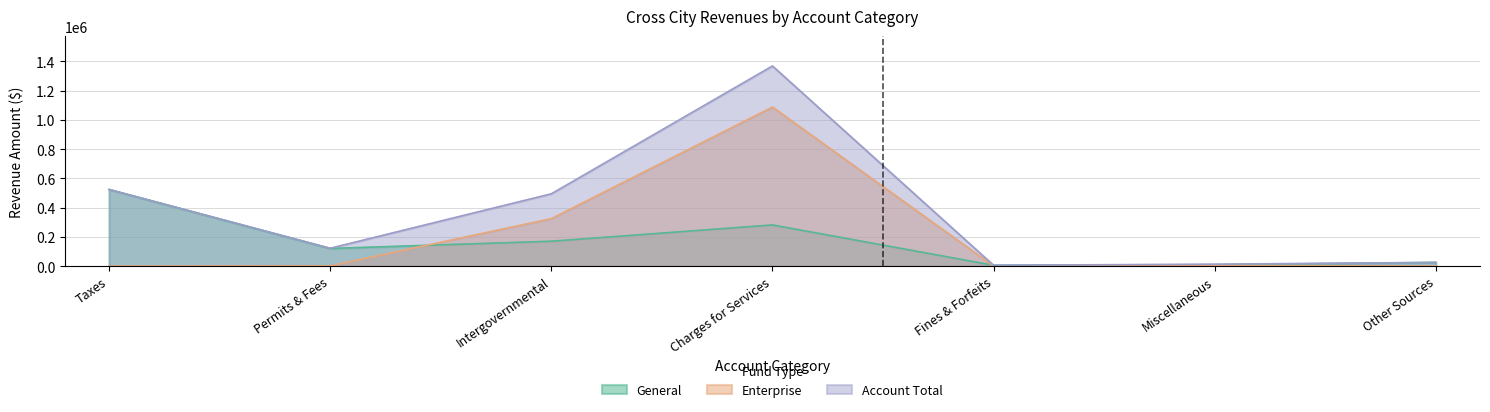

What is the greatest value displayed?

1369260